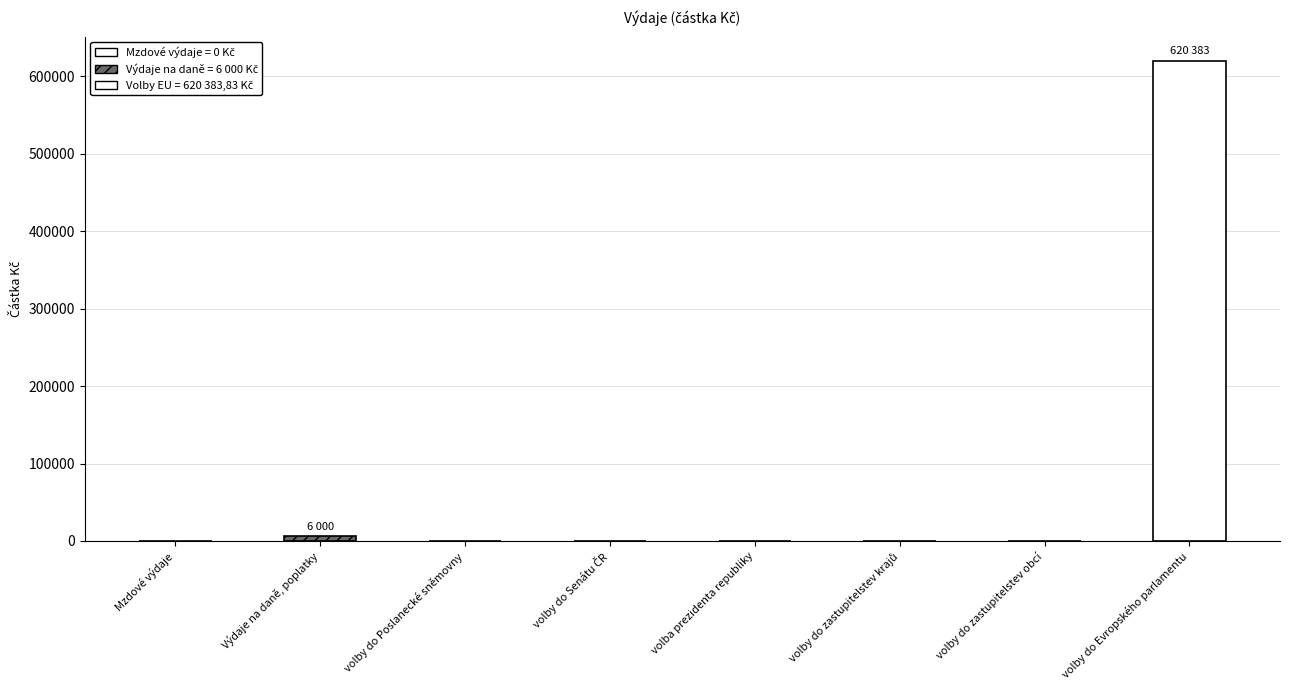

What is the change in value from volby do Poslanecké sněmovny to volby do Evropského parlamentu?

+620383.8